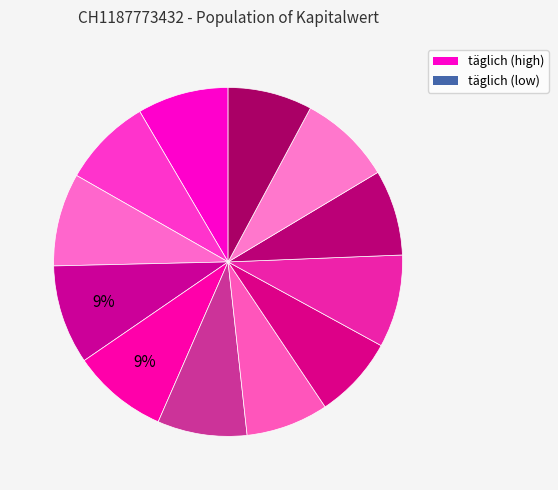

How many segments does this pie chart have?

12